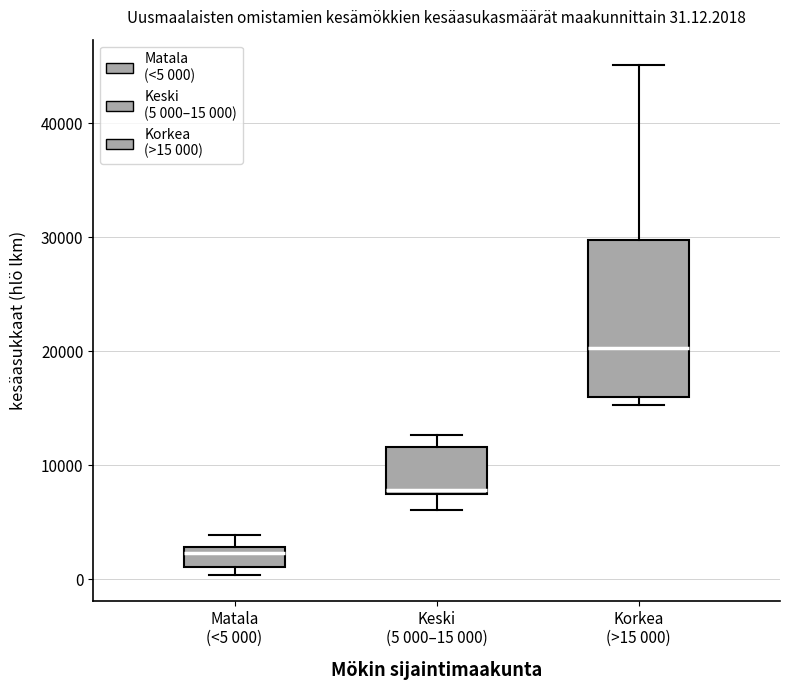

Which box has the lowest median line?

Matala (<5 000)